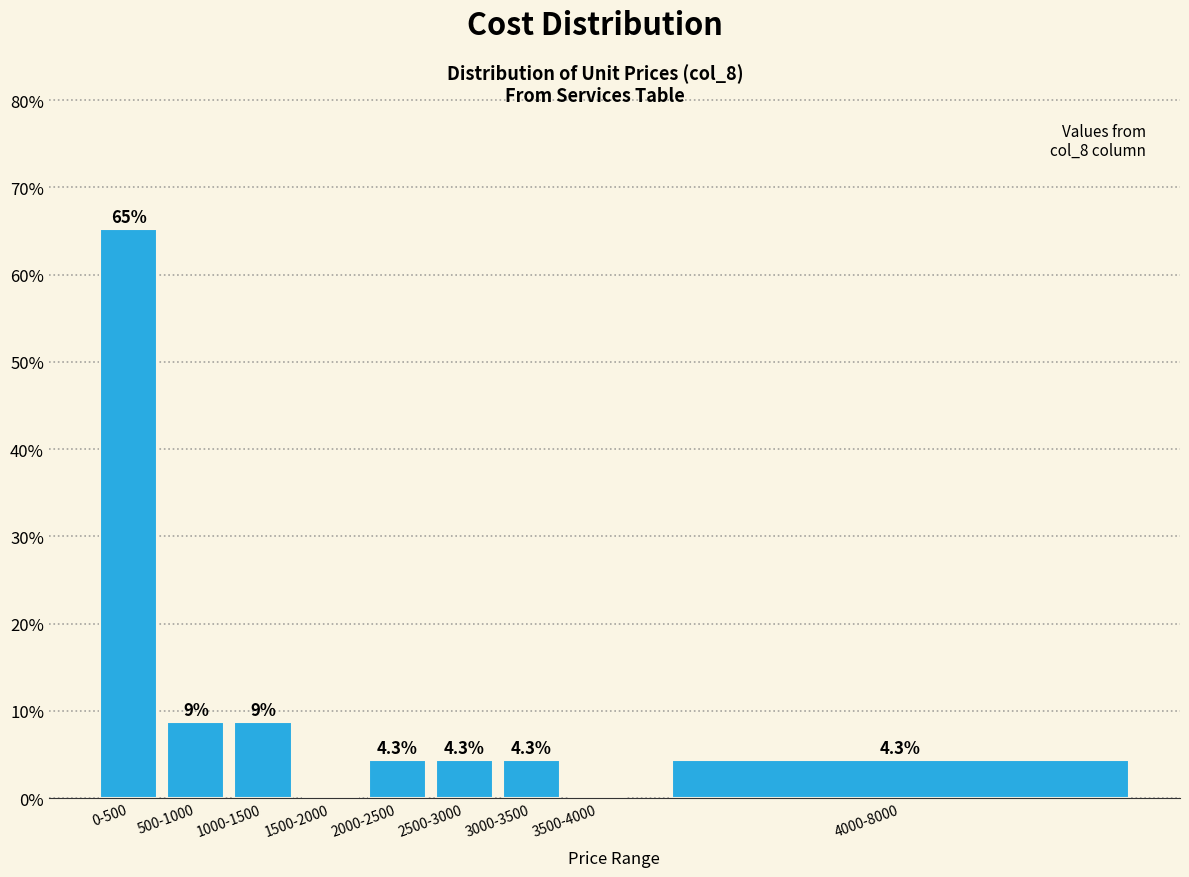

Reading left to right, list all the values displayed in this chart.

0-500=65.2	500-1000=8.7	1000-1500=8.7	1500-2000=0.0	2000-2500=4.3	2500-3000=4.3	3000-3500=4.3	3500-4000=0.0	4000-8000=4.3